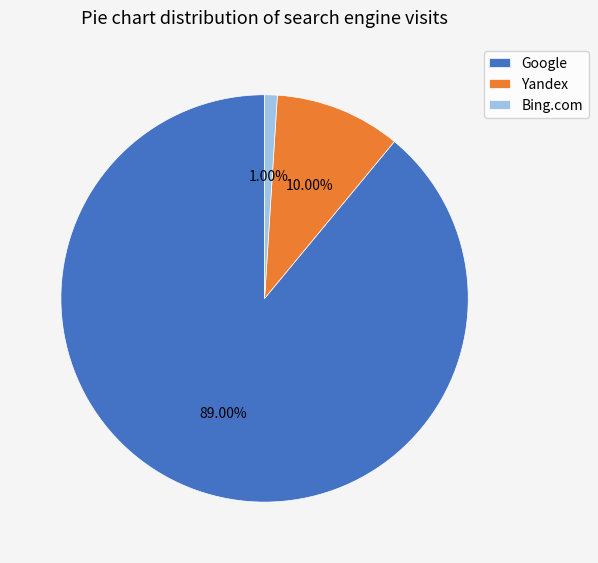

What percentage is NOT represented by Google?

11.0%